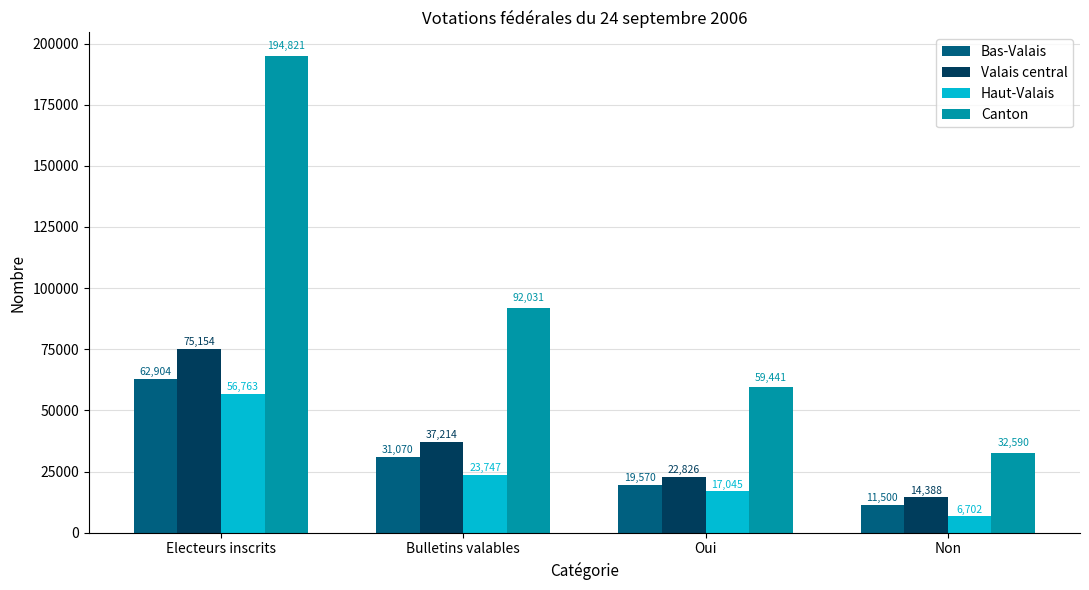

What is the difference between the Canton values at Electeurs inscrits and Oui?

135380